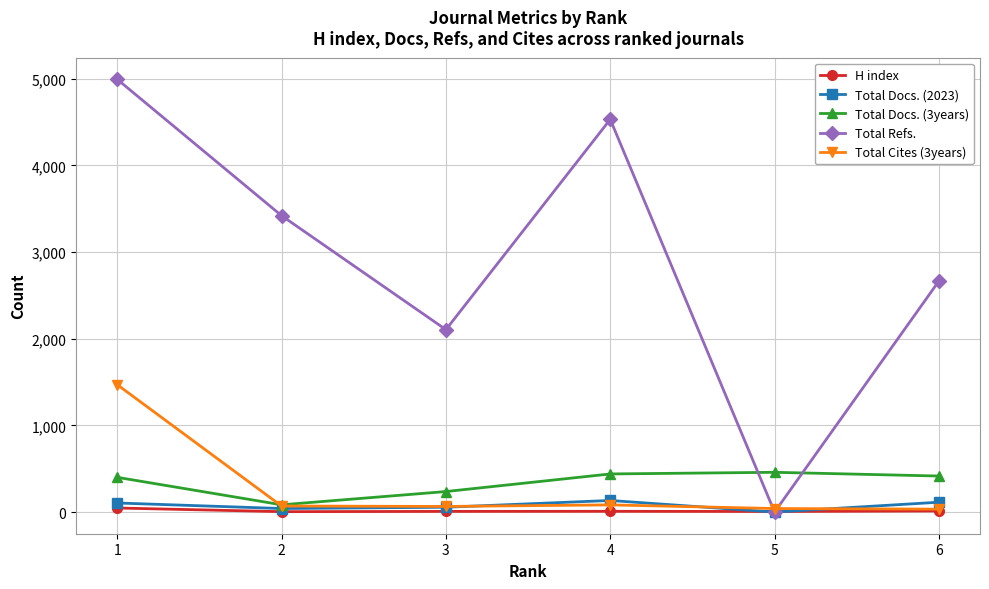

What is the approximate value of H index at 3?

8